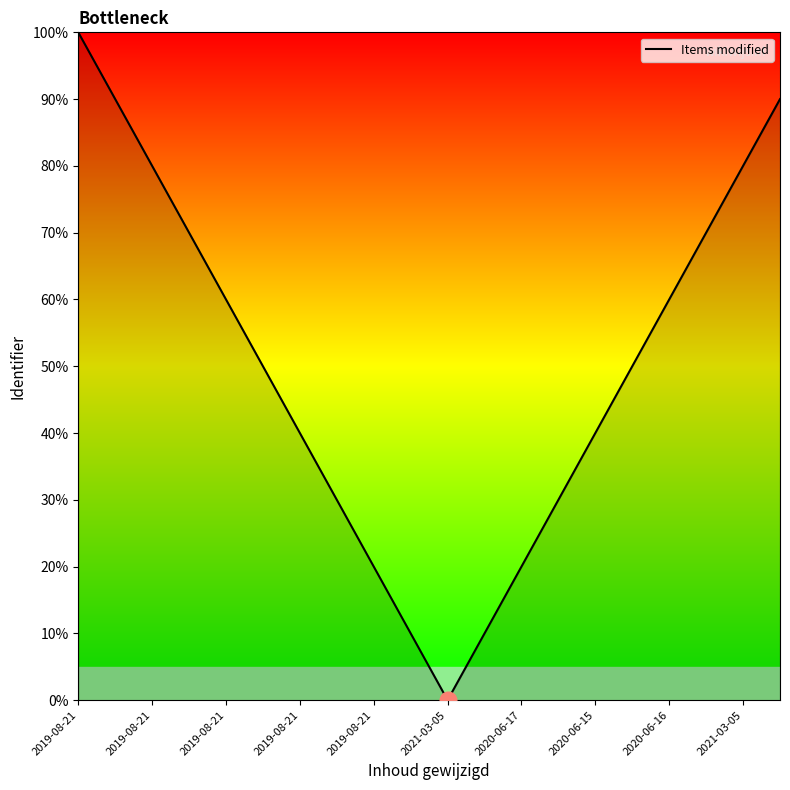

What is the difference between the maximum and minimum values?

100